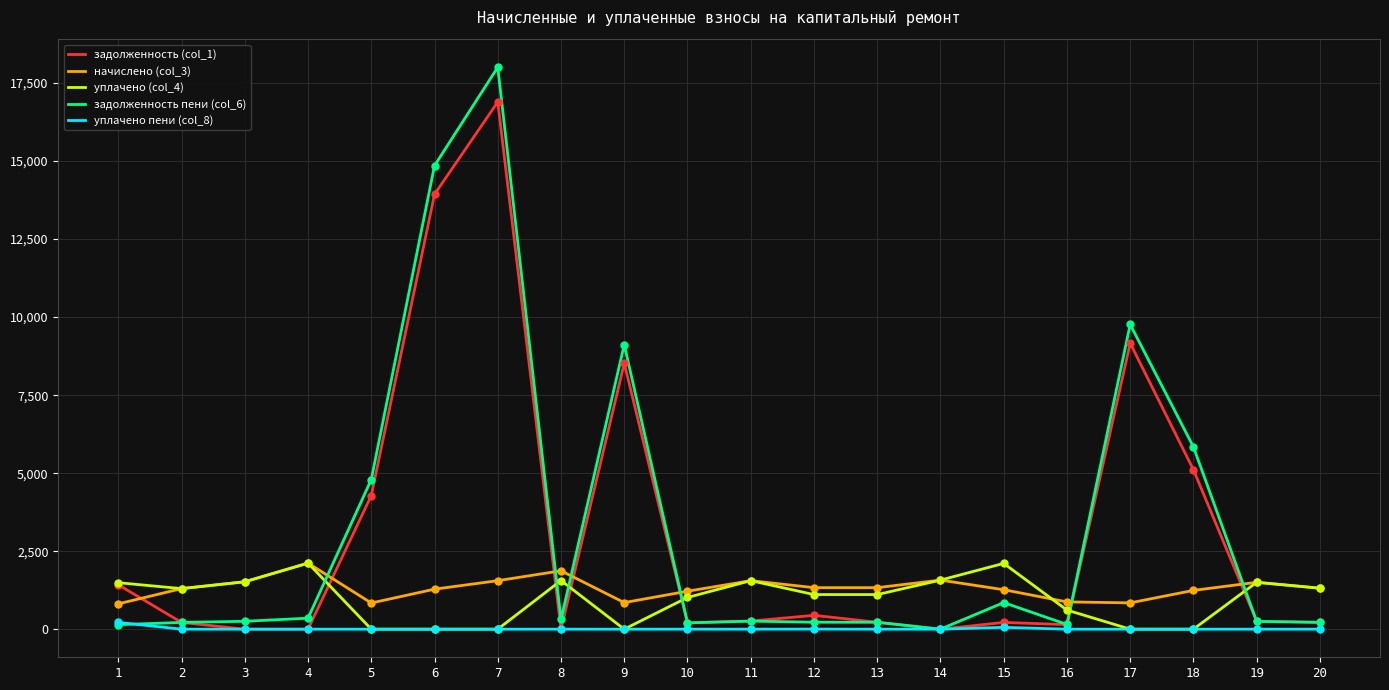

Which series has the largest range (max minus min)?

задолженность пени (col_6)